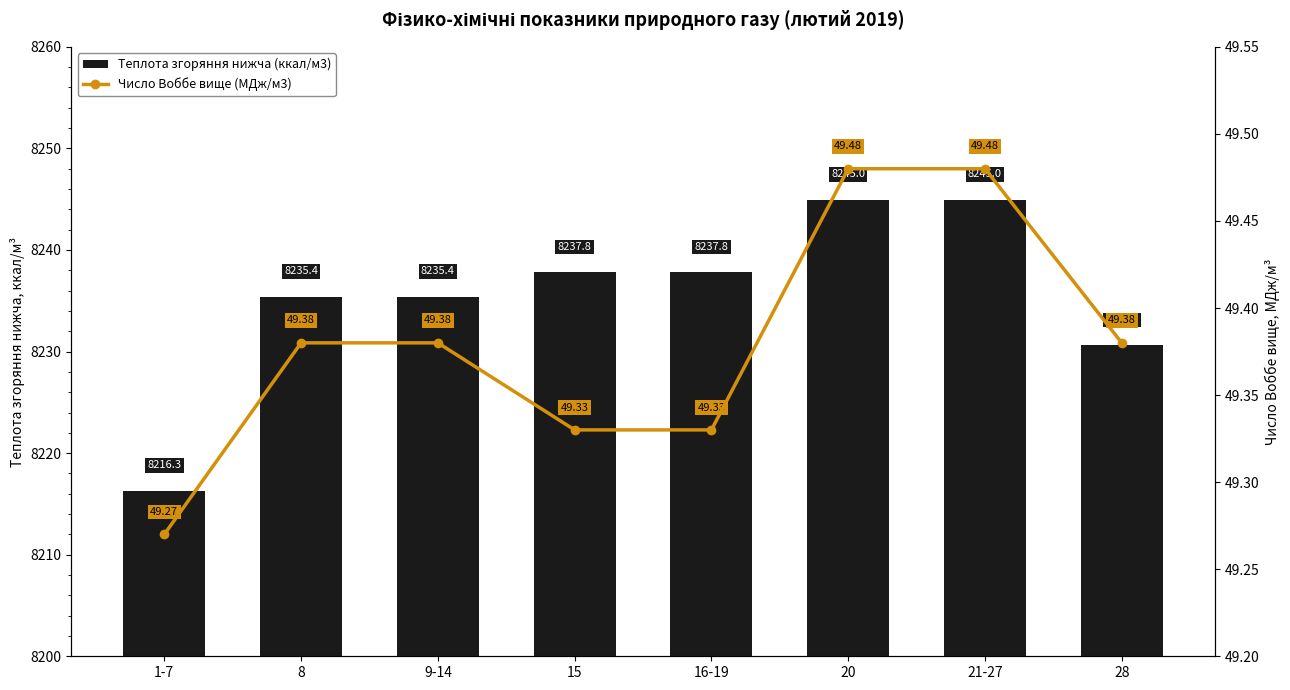

At which label does Теплота згоряння нижча (ккал/м3) reach its peak?

20